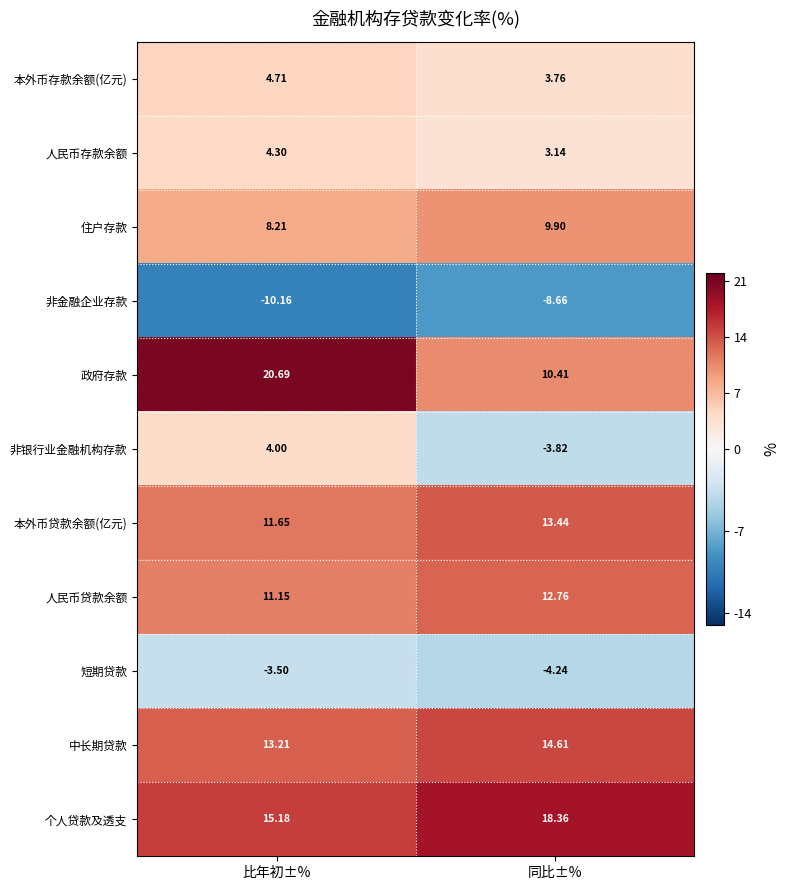

Is the value of 非银行业金融机构存款 at 比年初±% greater than the value of 人民币贷款余额 at 同比±%?

No